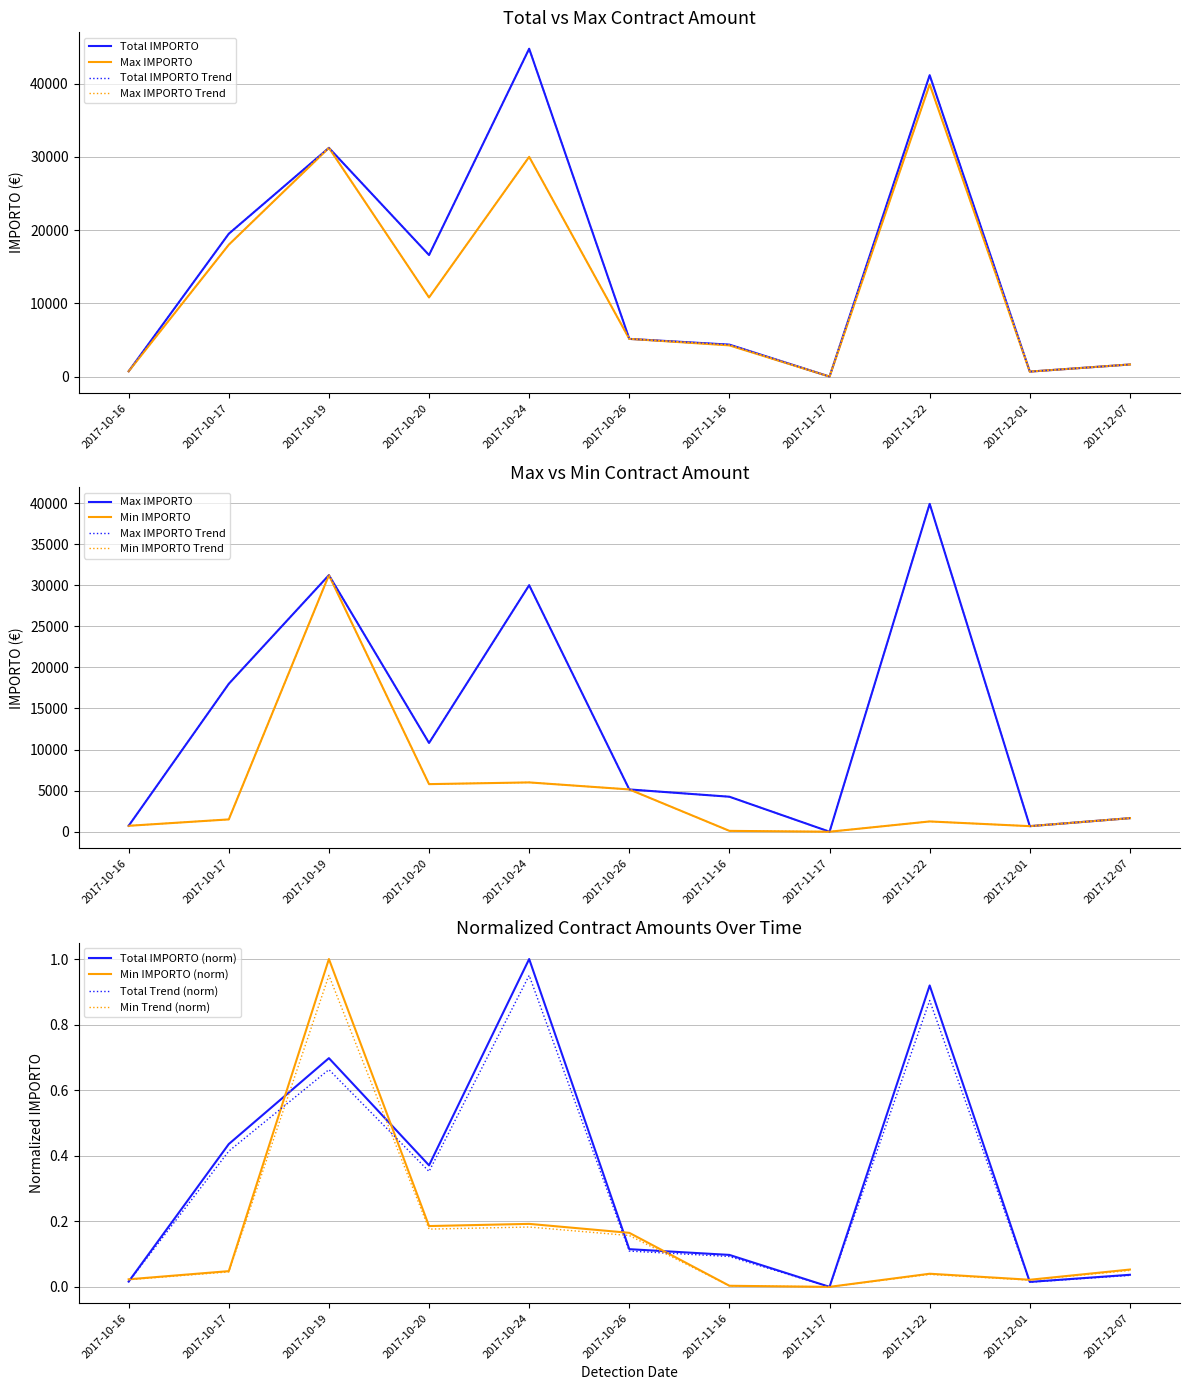

Where is Min IMPORTO nearest to the value 15613?

2017-10-24